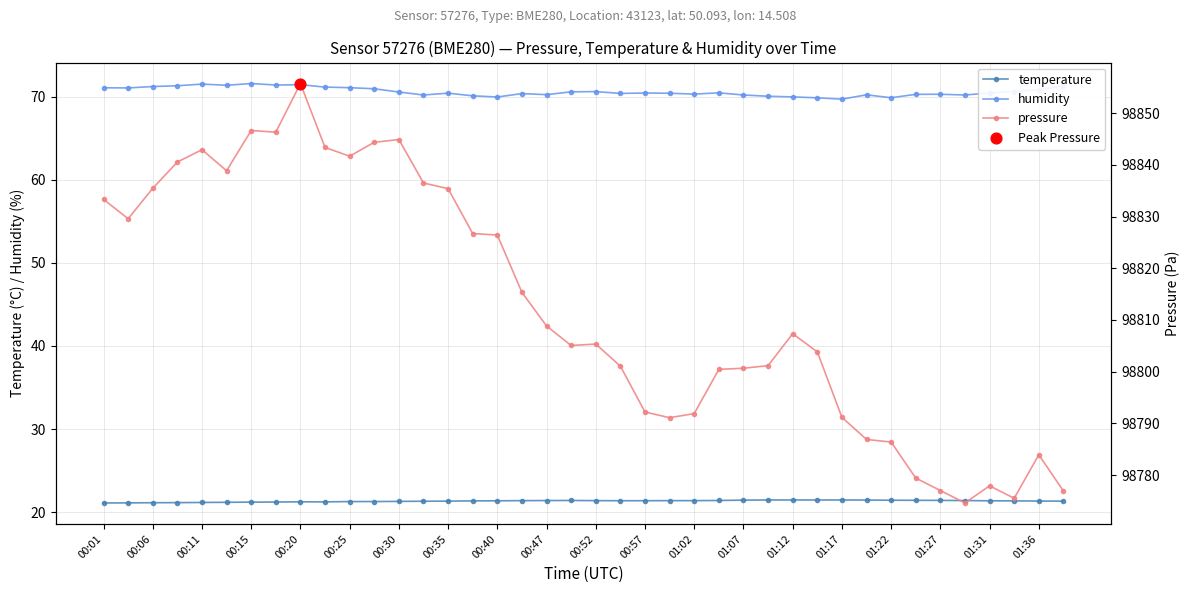

True or false: temperature and humidity intersect in this chart.

False